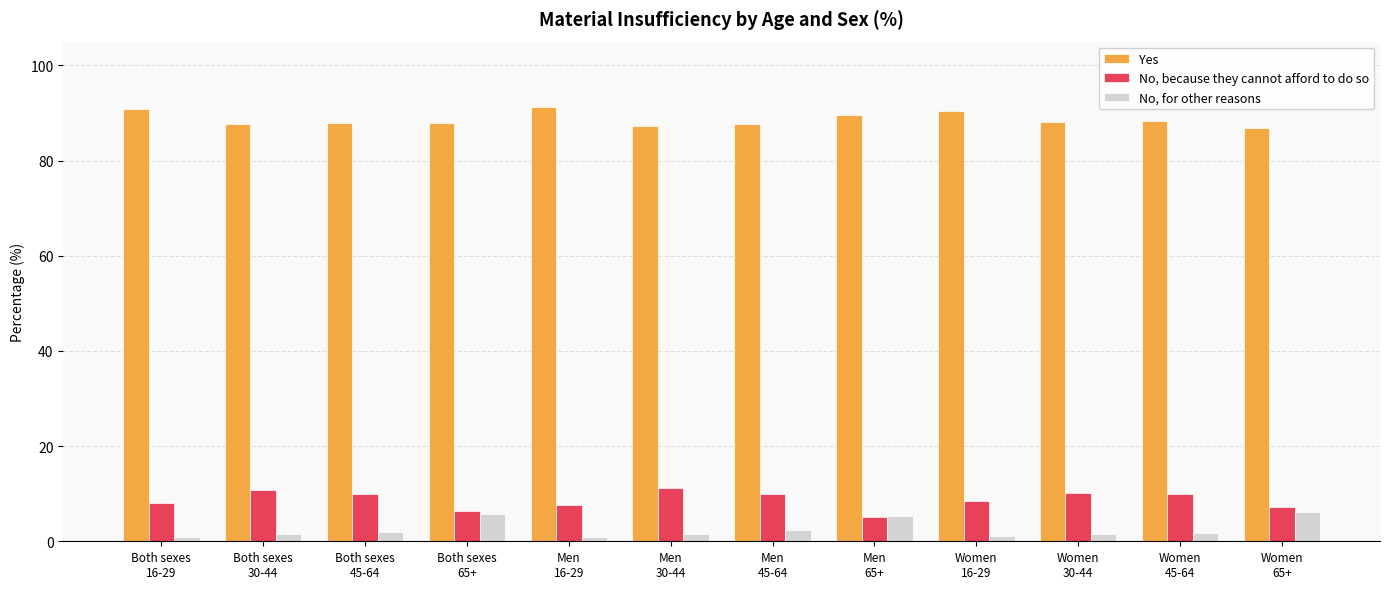

What value does the No, for other reasons series have at Women
65+?

6.1